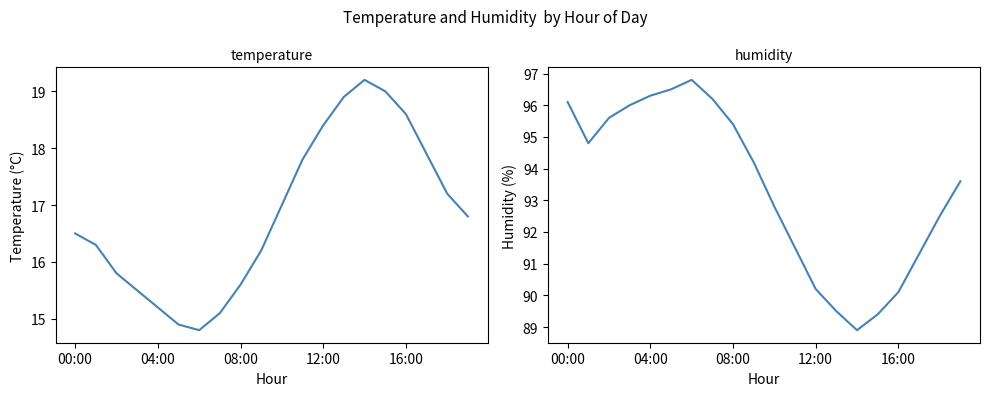

What is the average value of the humidity series?

93.4